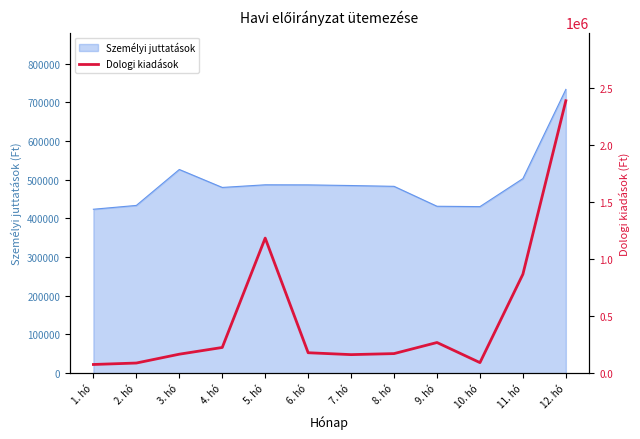

How many values exceed 179383?

5